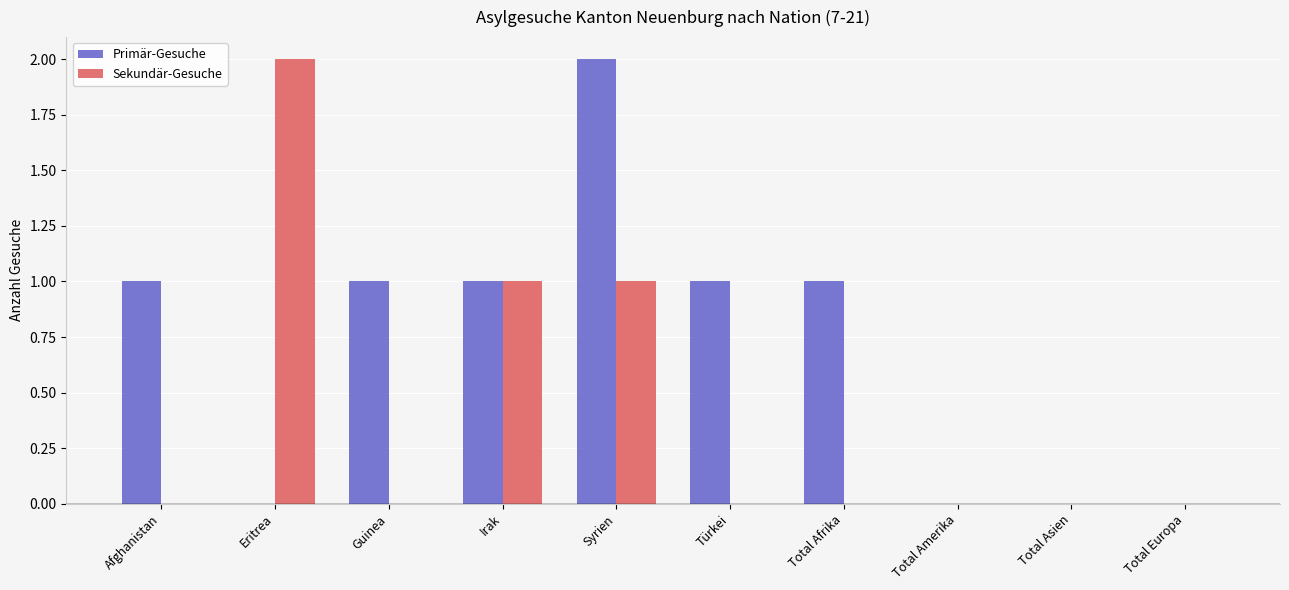

At which category is the sum across all series the highest?

Syrien